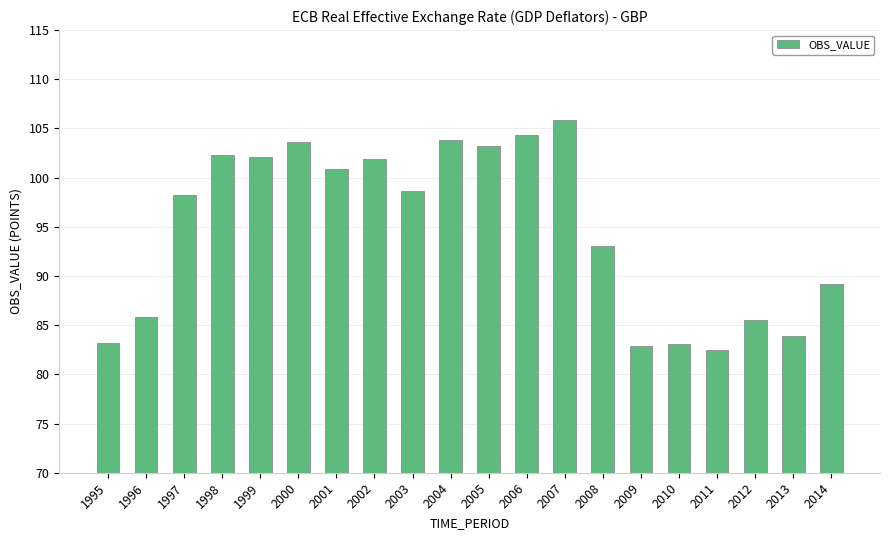

How many series are shown in this chart?

1